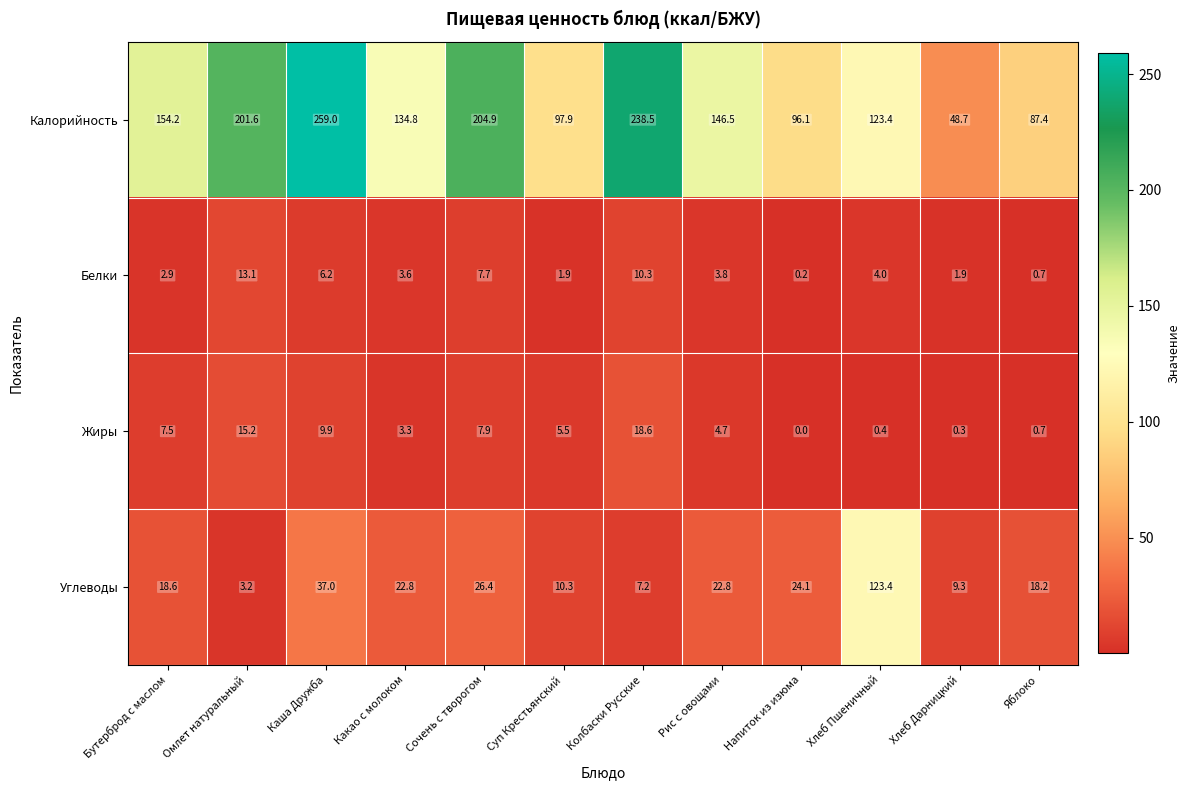

Which series changed the most between Бутерброд с маслом and Яблоко?

Калорийность